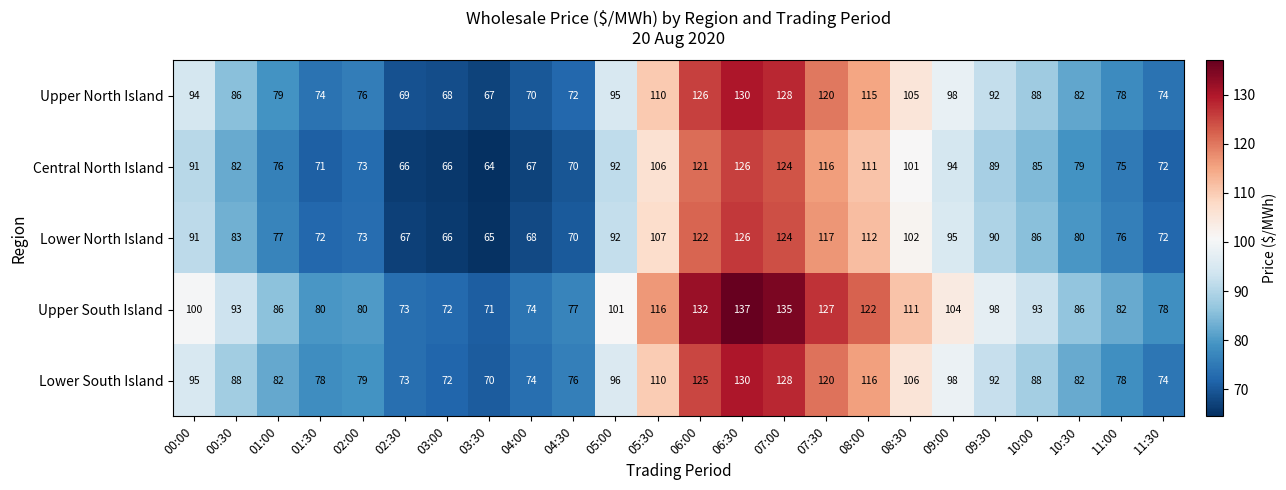

What is the difference between the second highest and minimum values in the Upper North Island series?

61